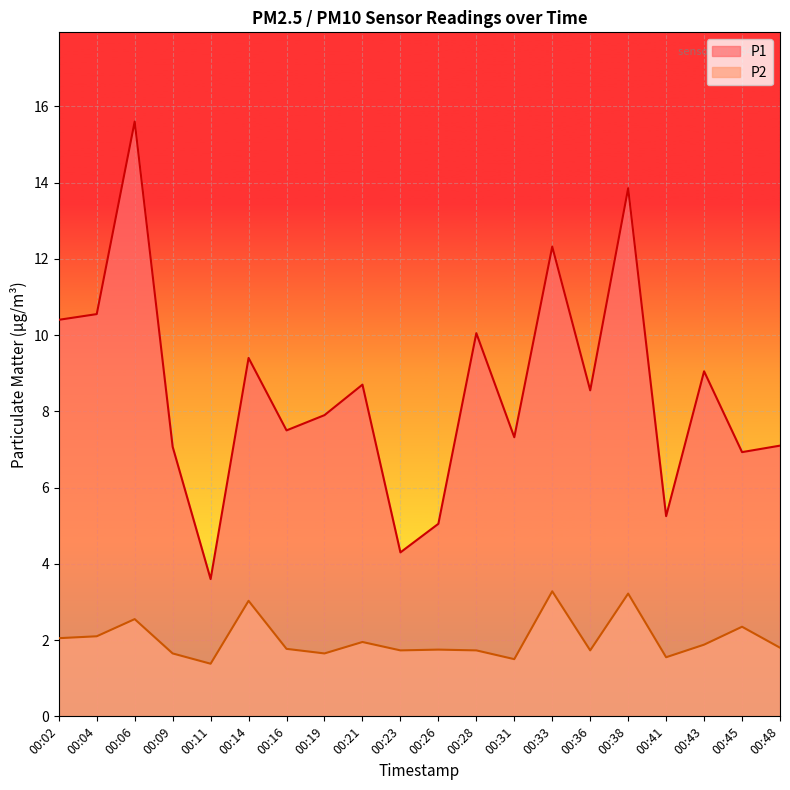

Rank the series at 00:48 from highest to lowest value.

P1, P2